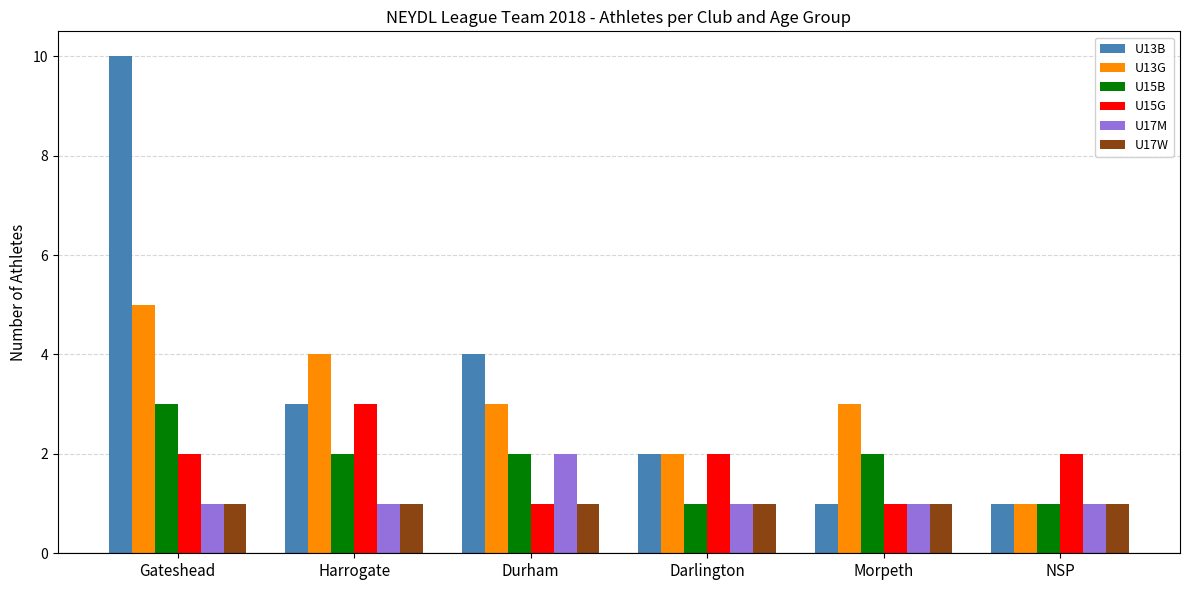

How many U13G values are between 2 and 4?

4